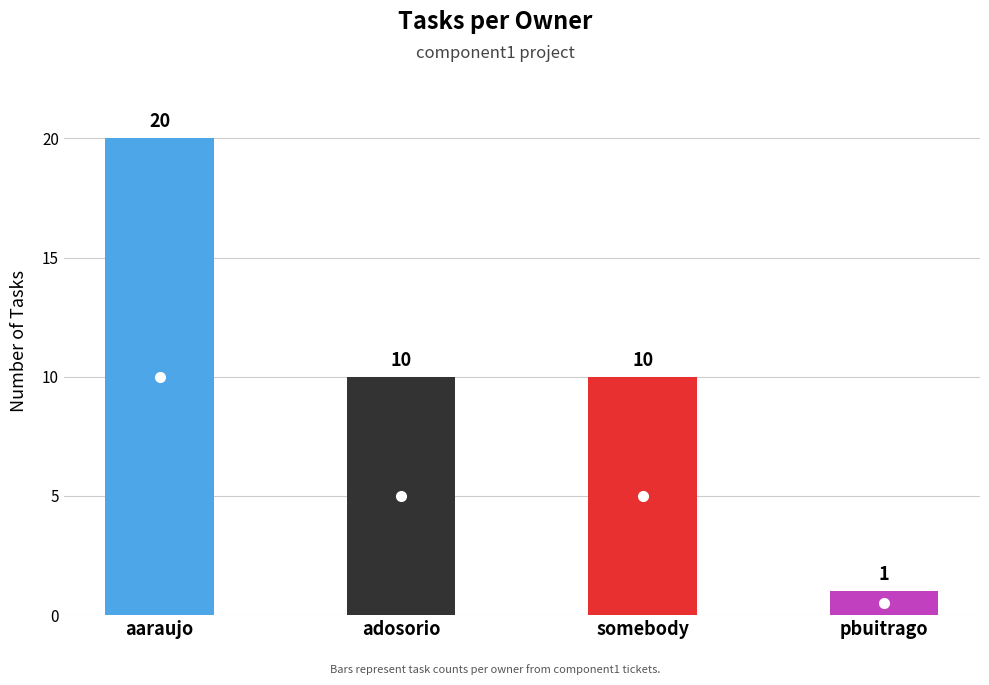

Reading left to right, what are all the values shown in this chart?

aaraujo=20	adosorio=10	somebody=10	pbuitrago=1